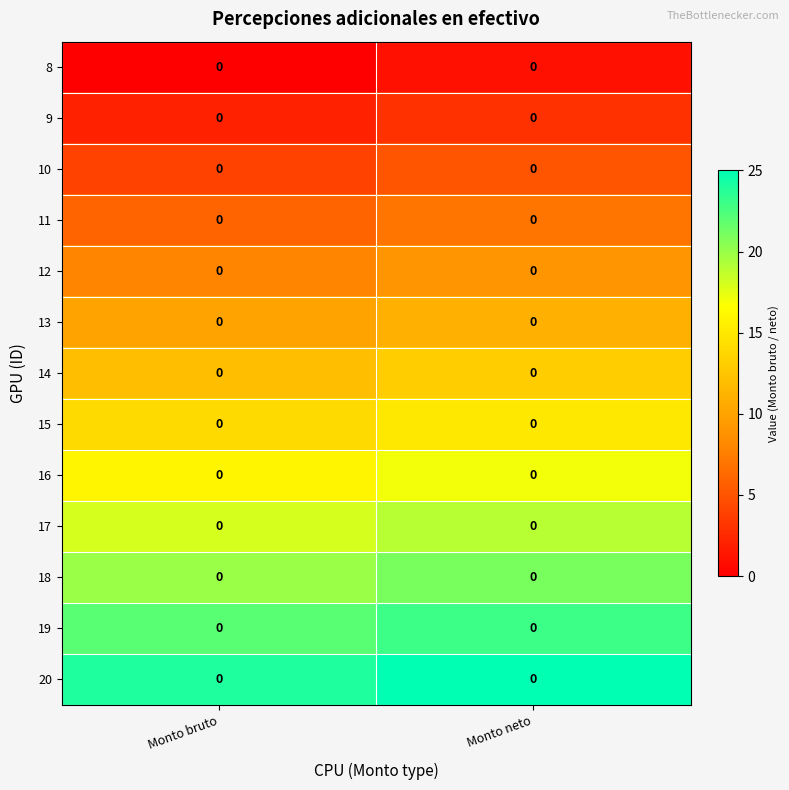

Which series has the largest total across all categories?

20